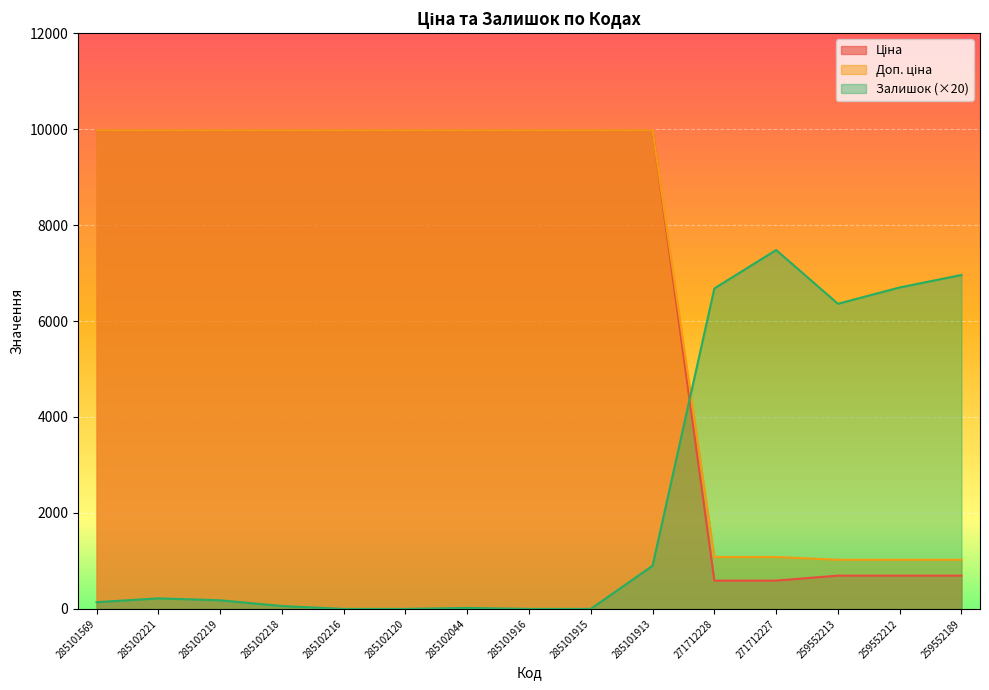

At which category does Залишок reach its first local peak?

285102221